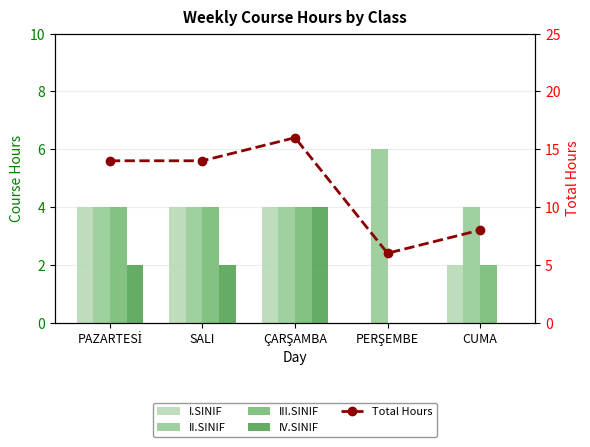

Reading left to right, extract all data points from this chart.

I.SINIF: 4	4	4	0	2
II.SINIF: 4	4	4	6	4
III.SINIF: 4	4	4	0	2
IV.SINIF: 2	2	4	0	0
Total Hours: 14	14	16	6	8